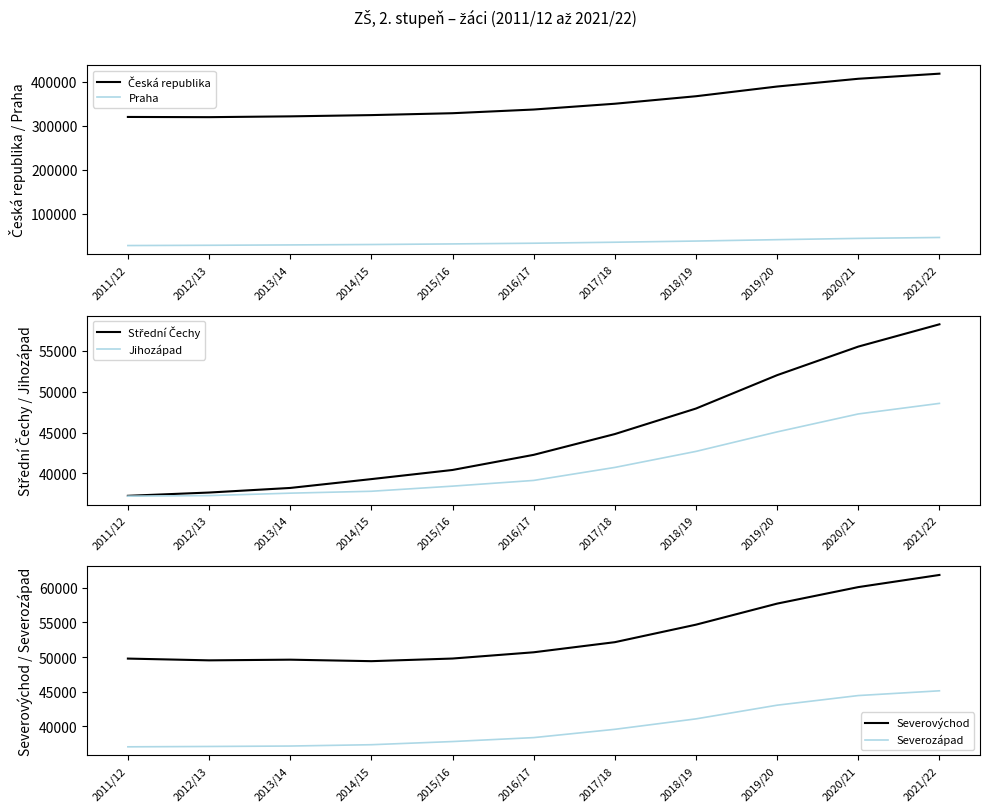

True or false: Severozápad and Česká republika intersect in this chart.

False